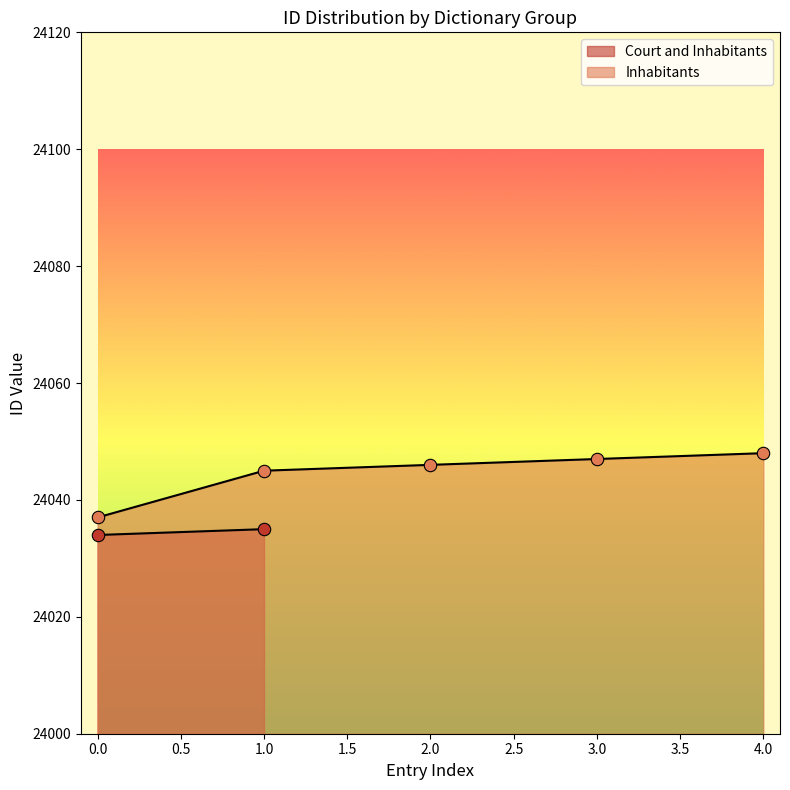

What is the change in value from 0.0 to 3.0?

+10